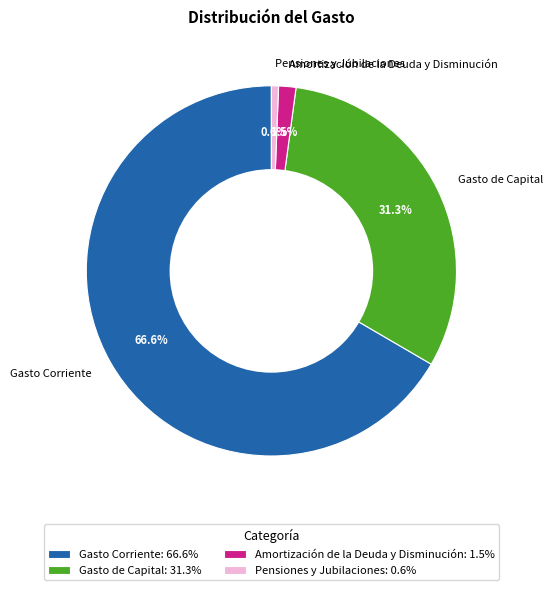

Rank the categories by value from lowest to highest.

Pensiones y Jubilaciones, Amortización de la Deuda y Disminución, Gasto de Capital, Gasto Corriente